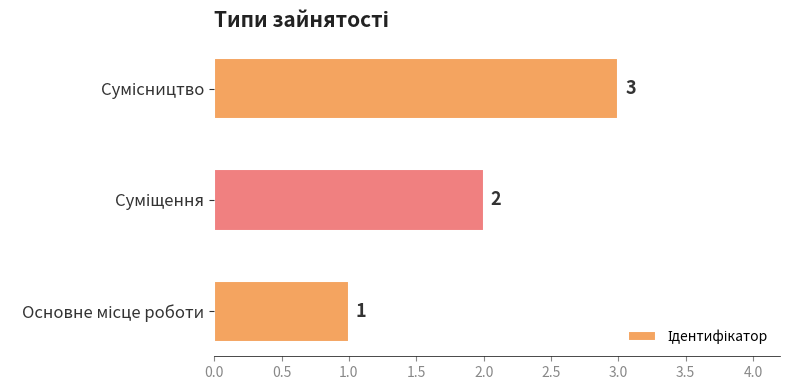

Count the values in the range 1 to 3.

3